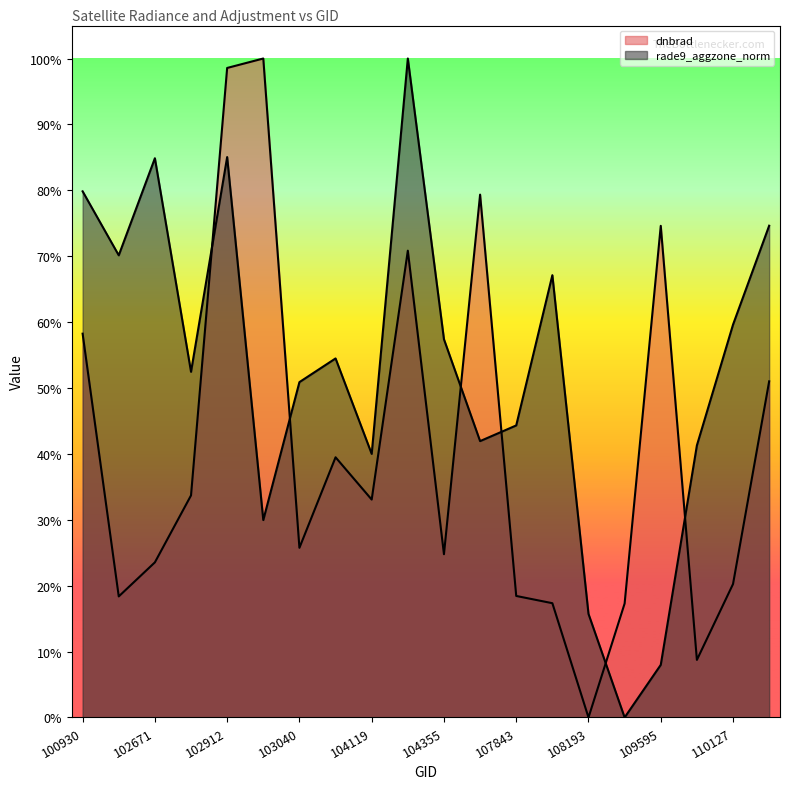

List the series in order of their peak value, lowest first.

rade9_aggzone_norm, dnbrad